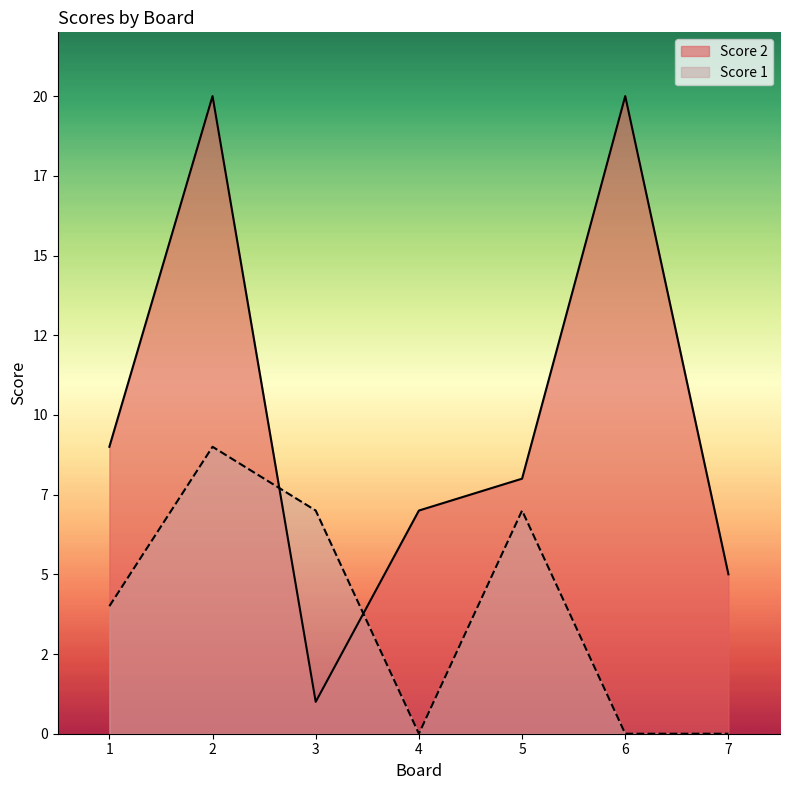

Does the chart display data point markers on the line(s)?

No